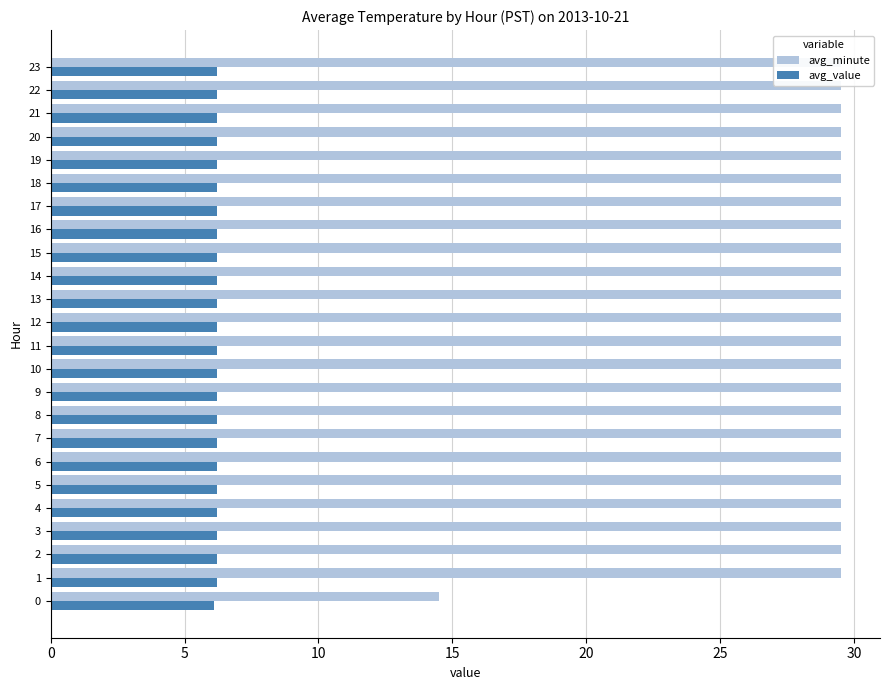

What are all the series names shown in the legend?

avg_minute, avg_value